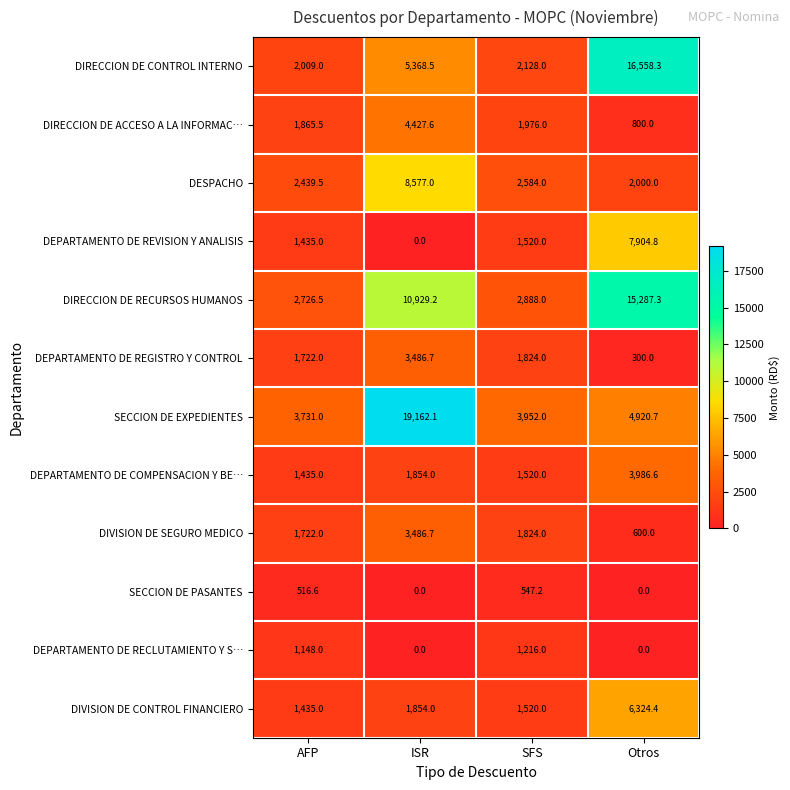

What is the difference between the second highest and minimum values in the DIRECCION DE CONTROL INTERNO series?

3359.5